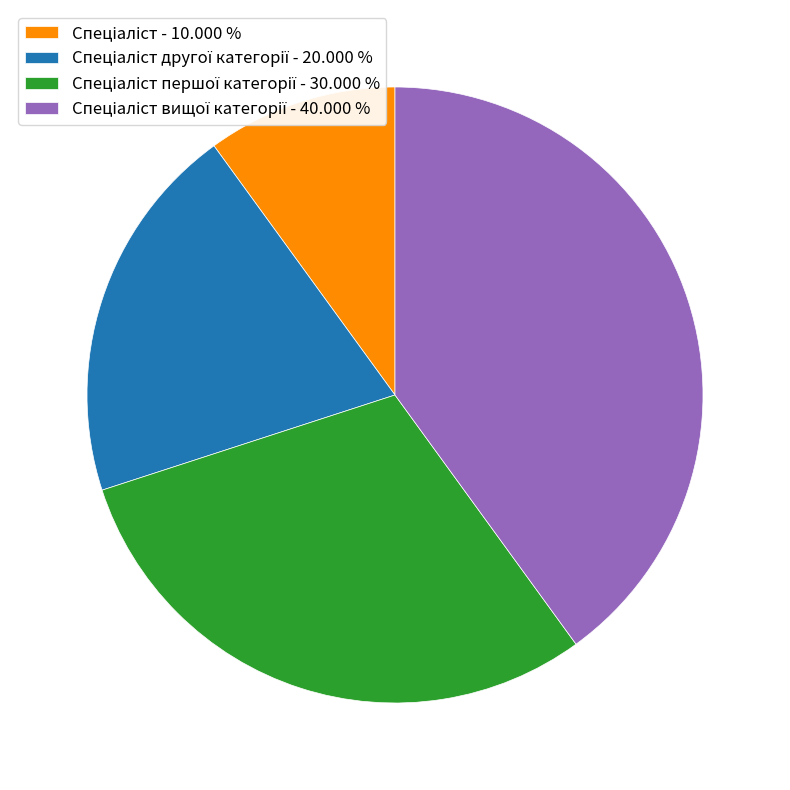

Is there a majority slice in this chart?

No